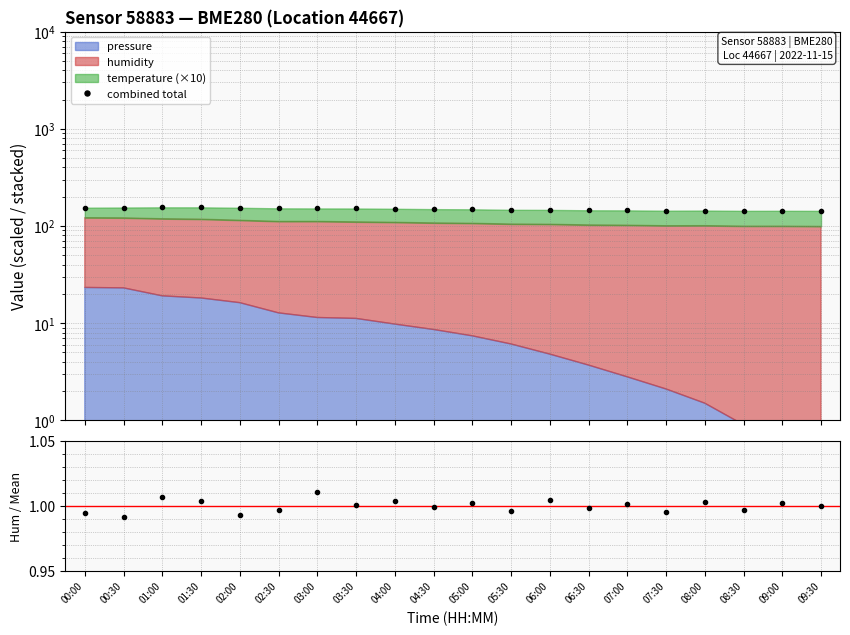

Rank the categories by combined total value from highest to lowest.

01:00, 01:30, 00:30, 00:00, 02:00, 02:30, 03:00, 03:30, 04:00, 04:30, 05:00, 05:30, 06:00, 06:30, 07:00, 08:00, 07:30, 09:00, 08:30, 09:30